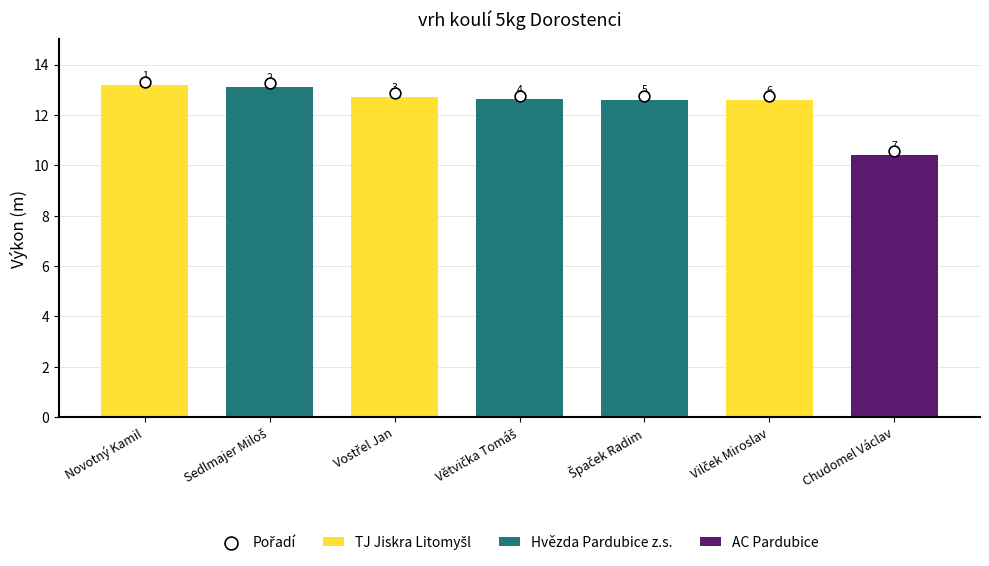

What is the change in value from Sedlmajer Miloš to Vostřel Jan?

-0.4